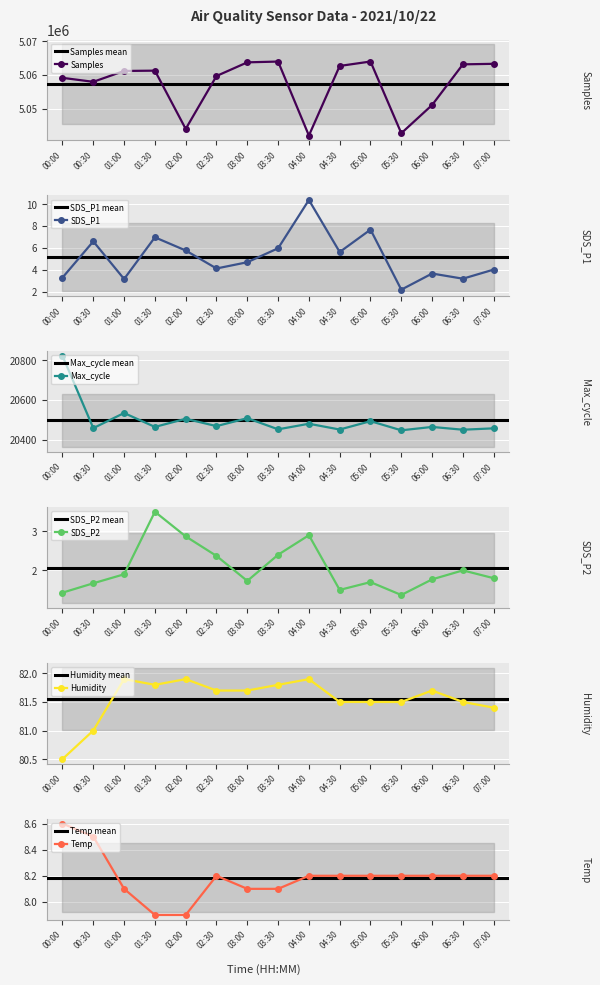

How many values in the Max_cycle series are below 20464?

6